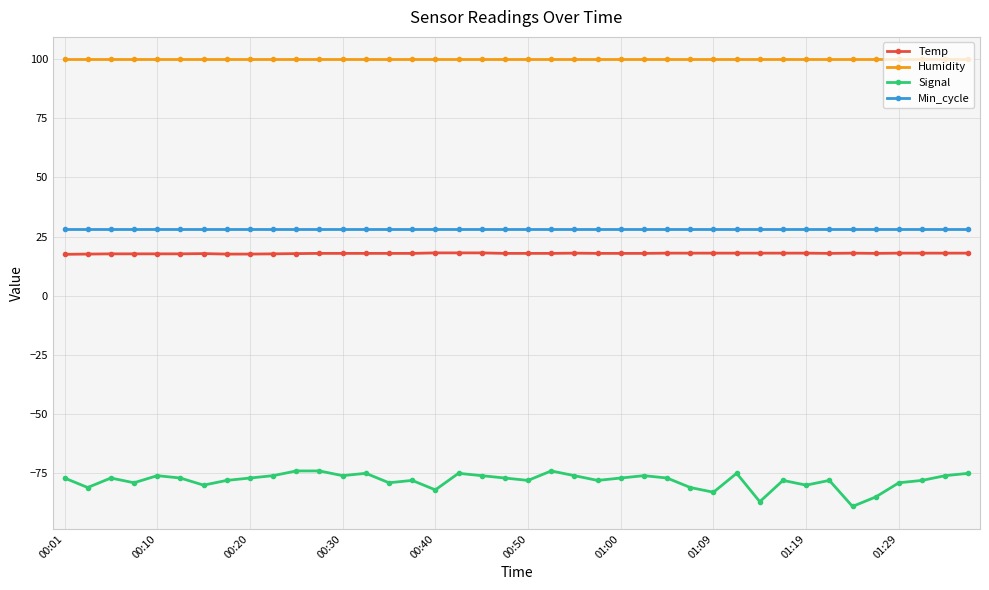

What is the minimum value for Signal?

-89.0